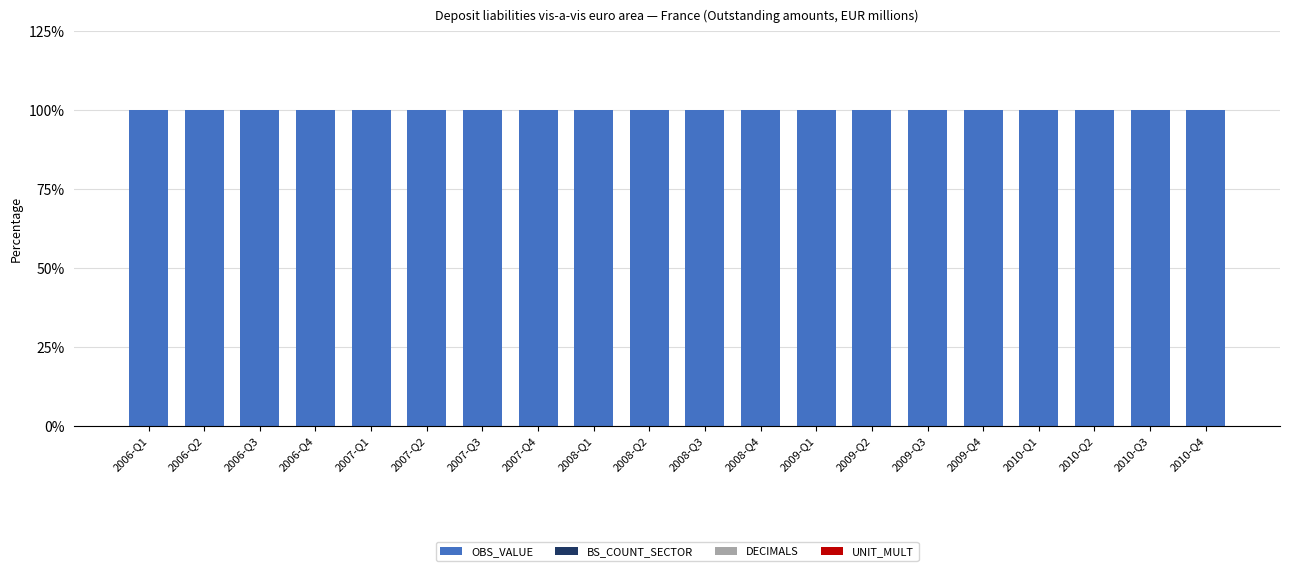

Is it true that OBS_VALUE equals 99.9 at 2007-Q3?

True